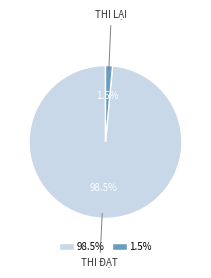

Is there any slice that represents more than half of the pie?

Yes